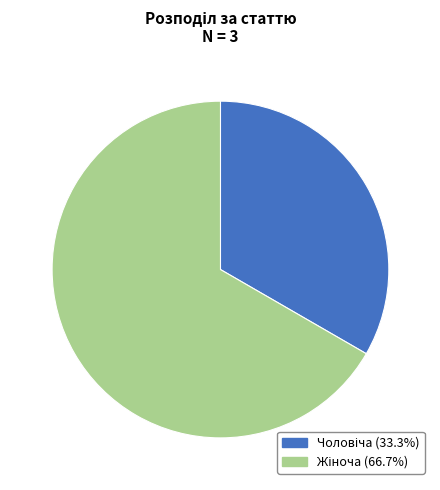

Does any single category account for the majority?

Yes